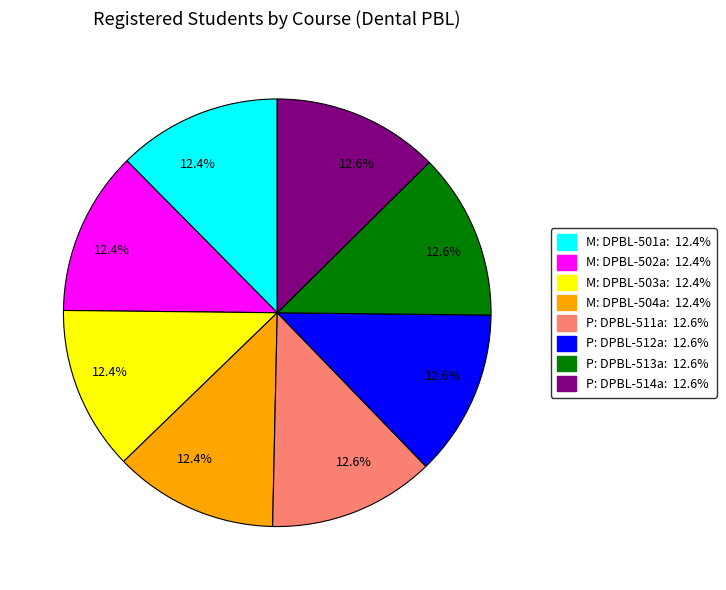

Is there any slice that represents more than half of the pie?

No